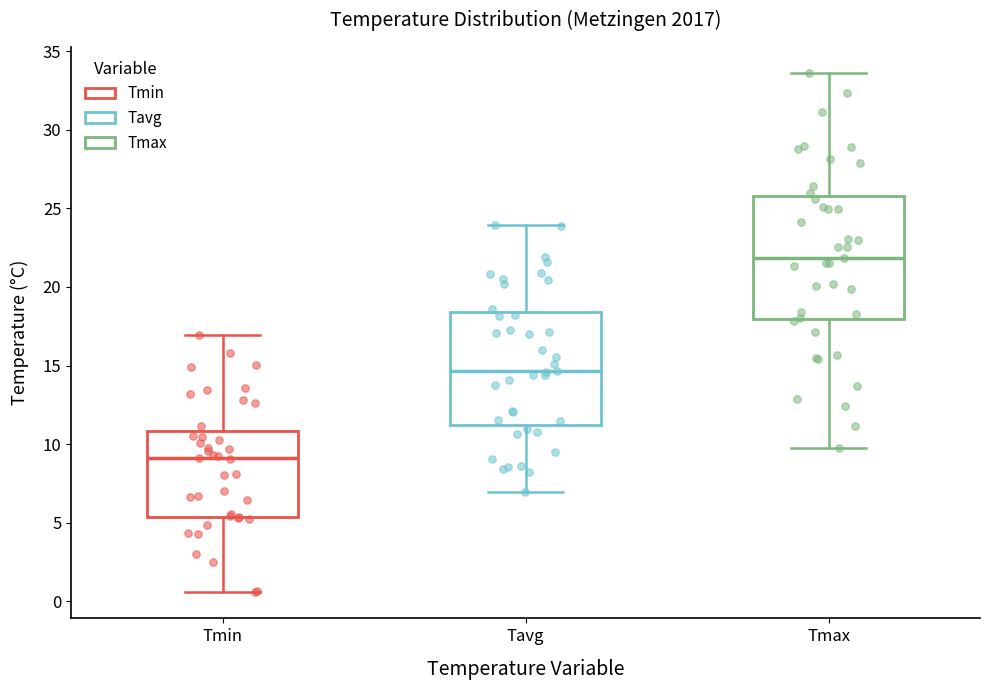

Reading left to right, read every box against the y-axis: the position of its median line, the range the box covers, and the ends of its whiskers. The values are not printed on the chart, so give them approximately, as read against the axis.

Tmin: median 9.0, box 5.5 to 11.0, whiskers 0.5 to 17.0
Tavg: median 14.5, box 11.0 to 18.5, whiskers 7.0 to 24.0
Tmax: median 22.0, box 18.0 to 26.0, whiskers 10.0 to 33.5